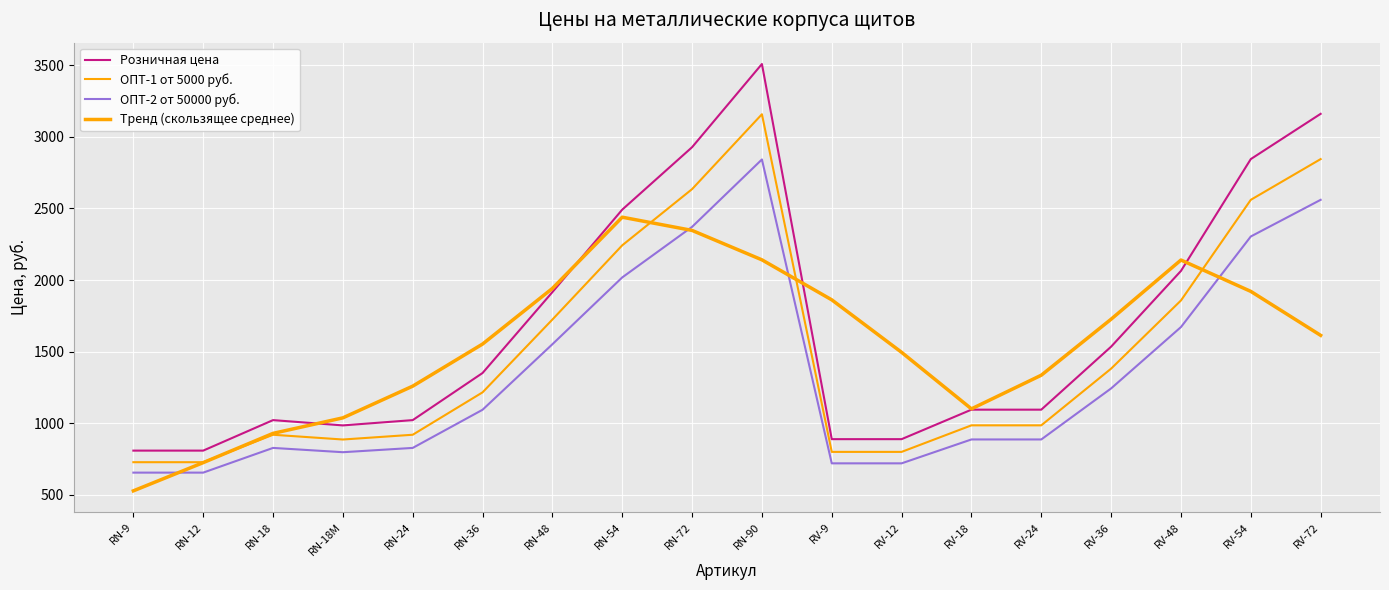

How many lines are shown in the chart?

4